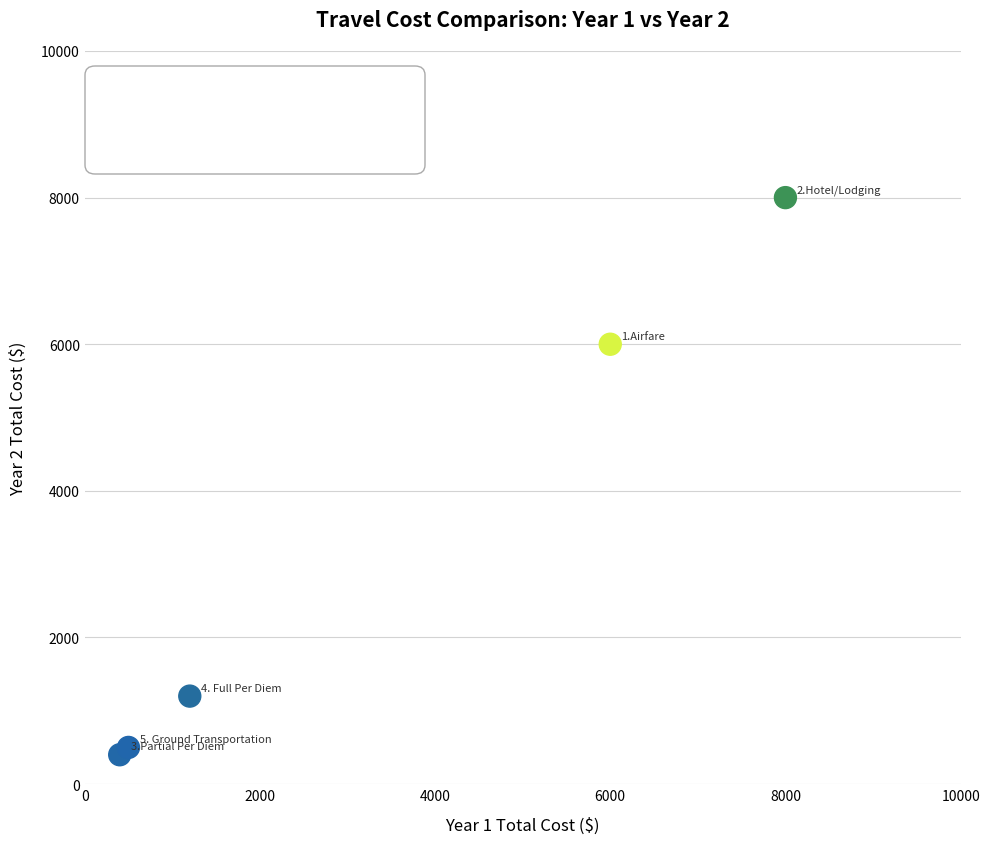

What Y value in the scatter plot is closest to 4200?

6000